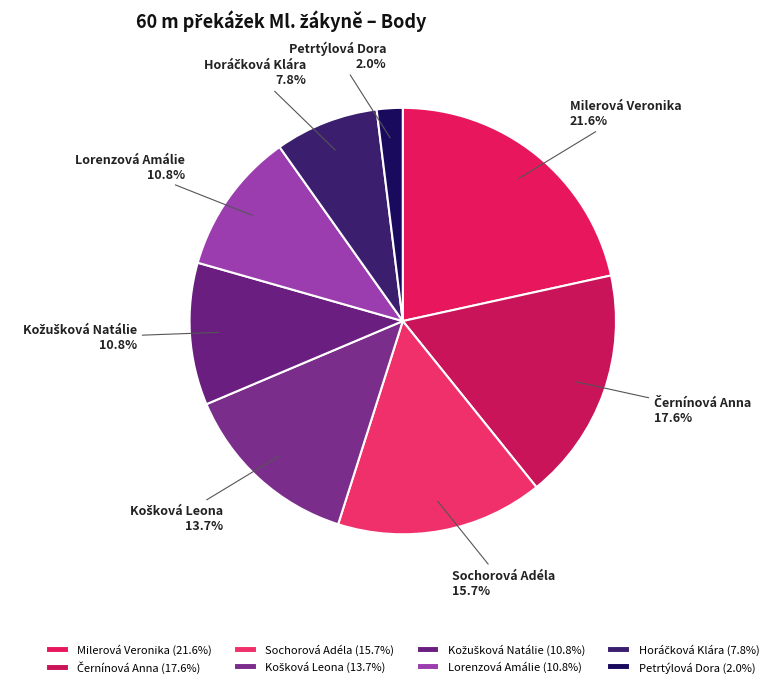

To the nearest percent, what is the difference between the largest and smallest slice percentages?

20%